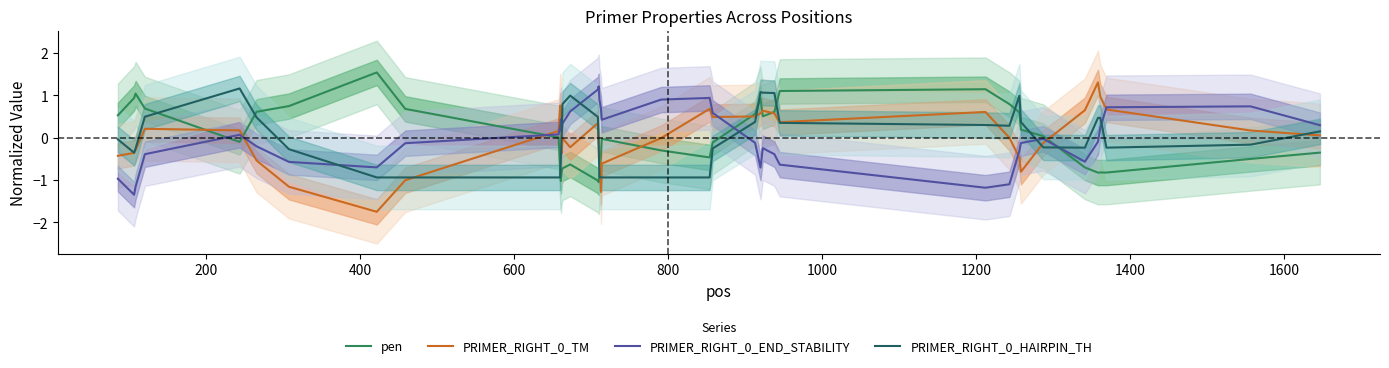

List the series in order of their overall mean, lowest first.

PRIMER_RIGHT_0_HAIRPIN_TH, PRIMER_RIGHT_0_TM, pen, PRIMER_RIGHT_0_END_STABILITY